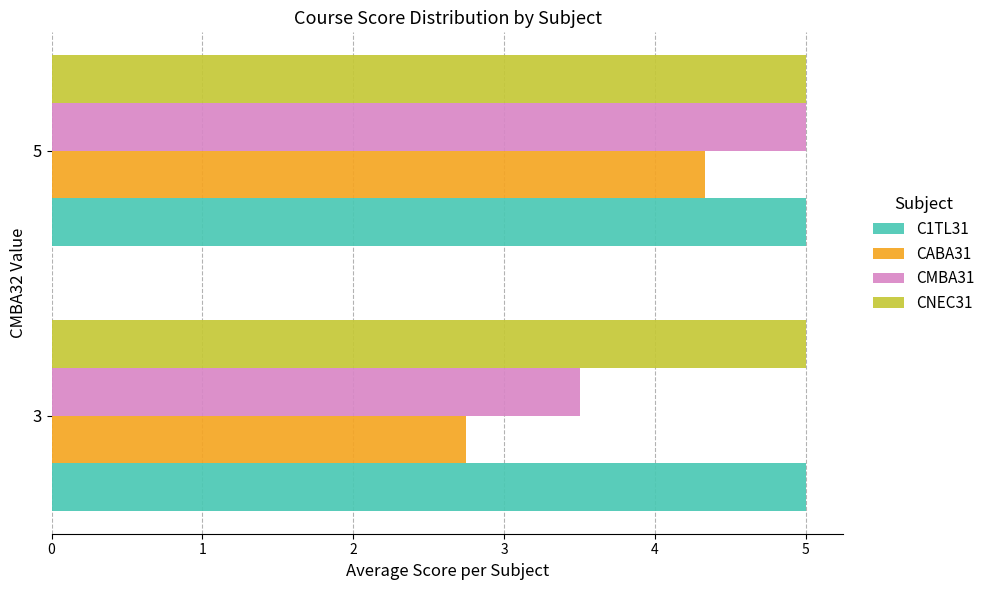

Count the number of data series in this chart.

4